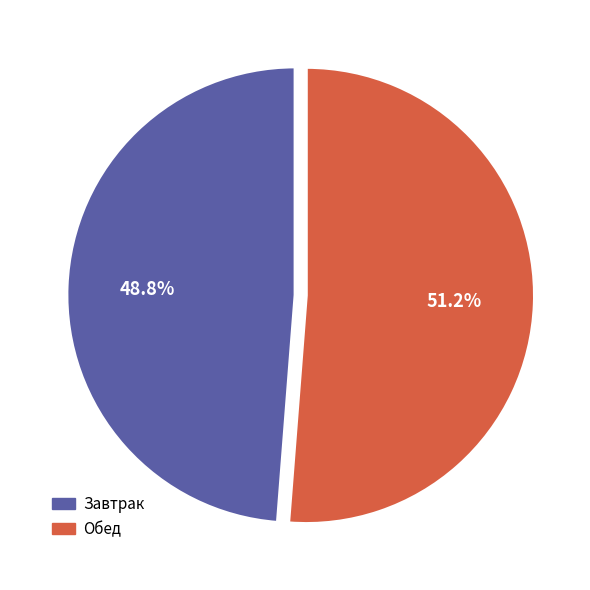

To the nearest percent, what percentage of the pie is Завтрак?

49%